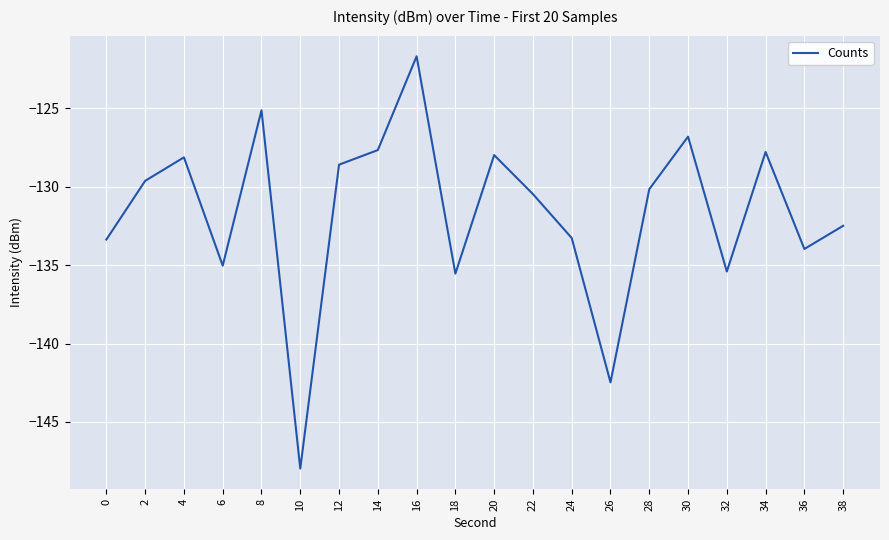

Is it true that the value at 24 is -133.3?

True